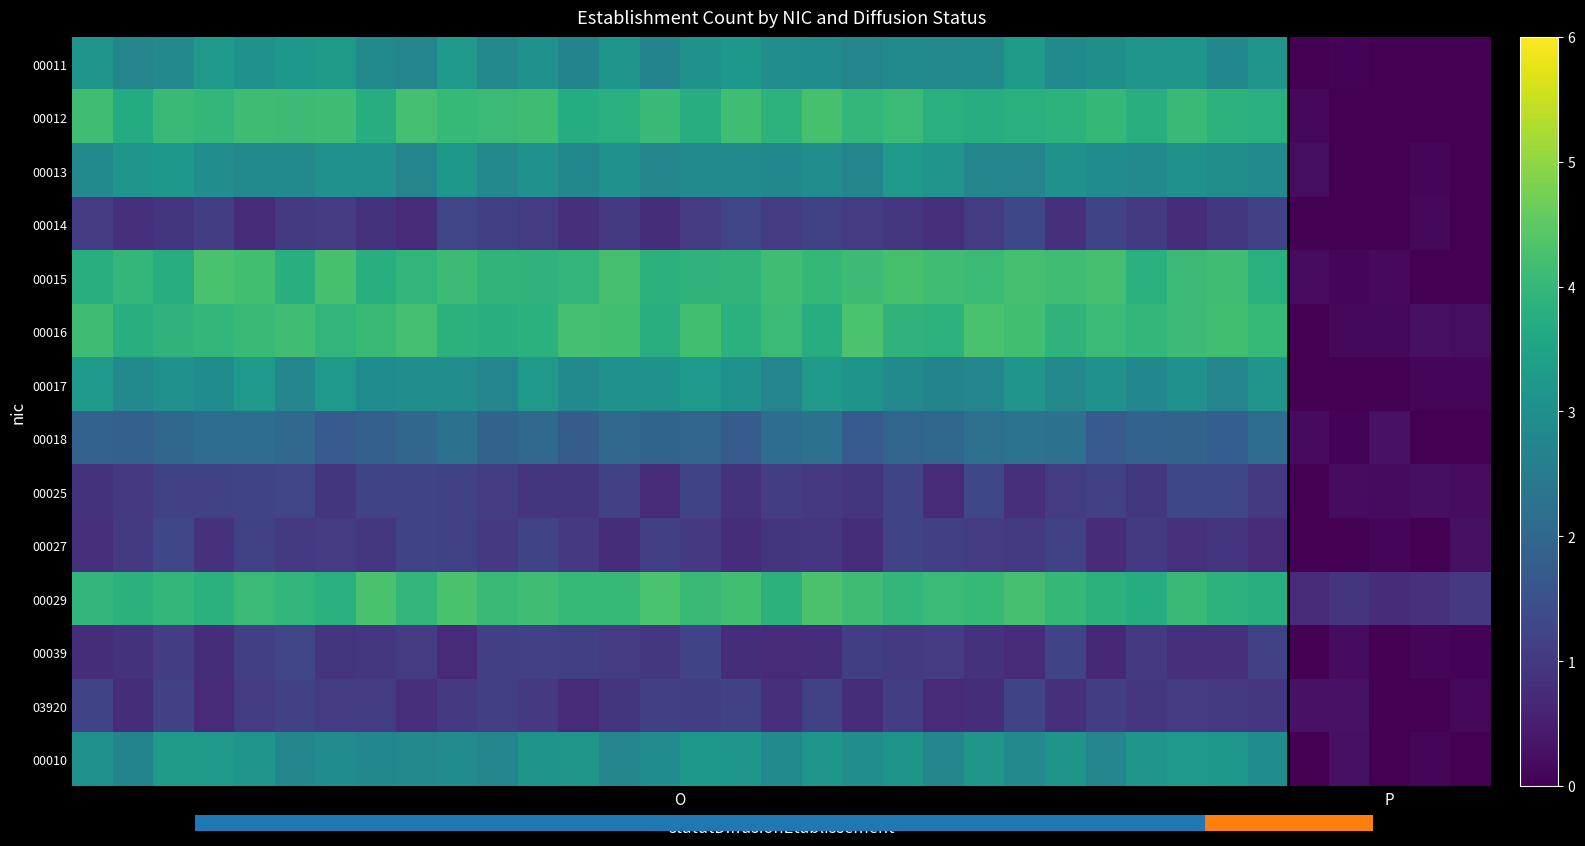

Which series has the largest range (max minus min)?

row_5